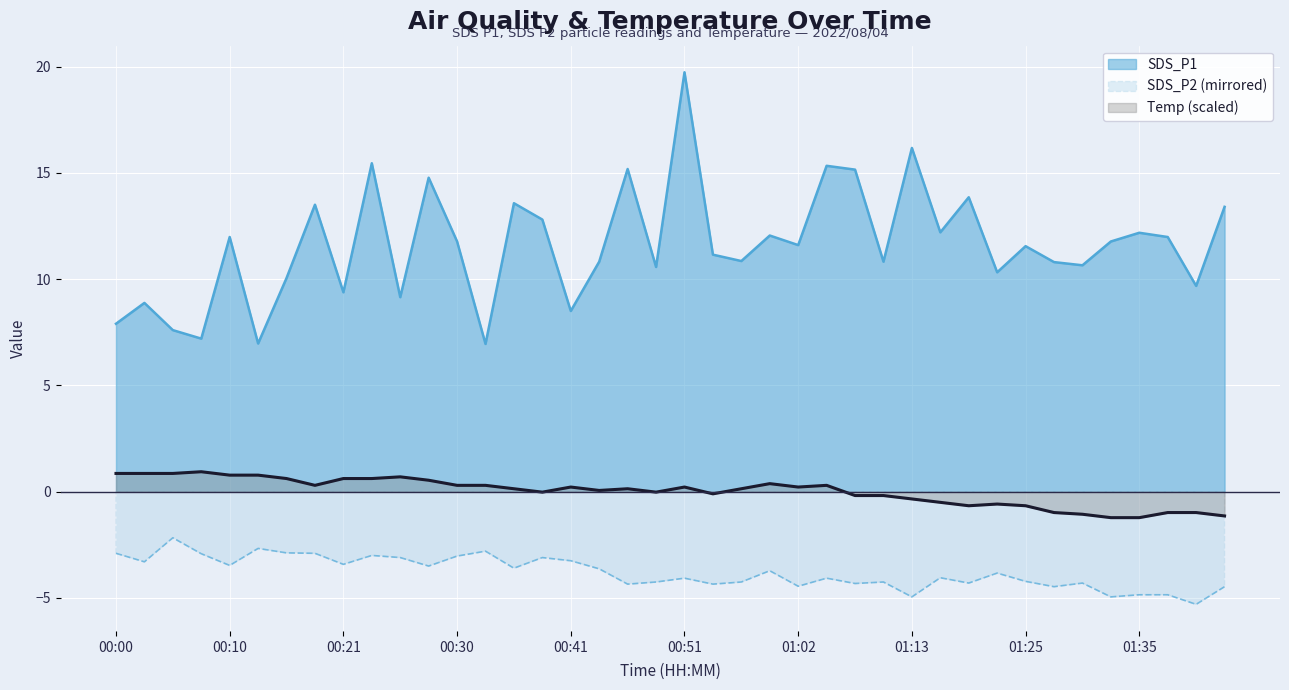

Reading left to right, list all the values displayed in this chart.

SDS_P1: 00:00=7.9	00:02=8.9	00:05=7.6	00:08=7.2	00:10=12.0	00:13=7.0	00:16=10.1	00:18=13.5	00:21=9.4	00:23=15.4	00:26=9.2	00:28=14.8	00:30=11.8	00:33=7.0	00:35=13.6	00:38=12.8	00:41=8.5	00:43=10.8	00:46=15.2	00:49=10.6	00:51=19.7	00:54=11.2	00:57=10.8	01:00=12.1	01:02=11.6	01:05=15.3	01:08=15.2	01:10=10.8	01:13=16.2	01:16=12.2	01:19=13.8	01:22=10.3	01:25=11.6	01:27=10.8	01:30=10.7	01:32=11.8	01:35=12.2	01:38=12.0	01:41=9.7	01:43=13.4
SDS_P2: 00:00=-2.9	00:02=-3.3	00:05=-2.2	00:08=-2.9	00:10=-3.5	00:13=-2.7	00:16=-2.9	00:18=-2.9	00:21=-3.4	00:23=-3.0	00:26=-3.1	00:28=-3.5	00:30=-3.0	00:33=-2.8	00:35=-3.6	00:38=-3.1	00:41=-3.2	00:43=-3.6	00:46=-4.3	00:49=-4.2	00:51=-4.1	00:54=-4.3	00:57=-4.2	01:00=-3.7	01:02=-4.5	01:05=-4.1	01:08=-4.3	01:10=-4.2	01:13=-5.0	01:16=-4.0	01:19=-4.3	01:22=-3.8	01:25=-4.2	01:27=-4.5	01:30=-4.3	01:32=-5.0	01:35=-4.8	01:38=-4.8	01:41=-5.3	01:43=-4.5
Temp: 00:00=0.9	00:02=0.9	00:05=0.9	00:08=0.9	00:10=0.8	00:13=0.8	00:16=0.6	00:18=0.3	00:21=0.6	00:23=0.6	00:26=0.7	00:28=0.5	00:30=0.3	00:33=0.3	00:35=0.1	00:38=-0.0	00:41=0.2	00:43=0.1	00:46=0.1	00:49=-0.0	00:51=0.2	00:54=-0.1	00:57=0.1	01:00=0.4	01:02=0.2	01:05=0.3	01:08=-0.2	01:10=-0.2	01:13=-0.3	01:16=-0.5	01:19=-0.7	01:22=-0.6	01:25=-0.7	01:27=-1.0	01:30=-1.1	01:32=-1.2	01:35=-1.2	01:38=-1.0	01:41=-1.0	01:43=-1.1